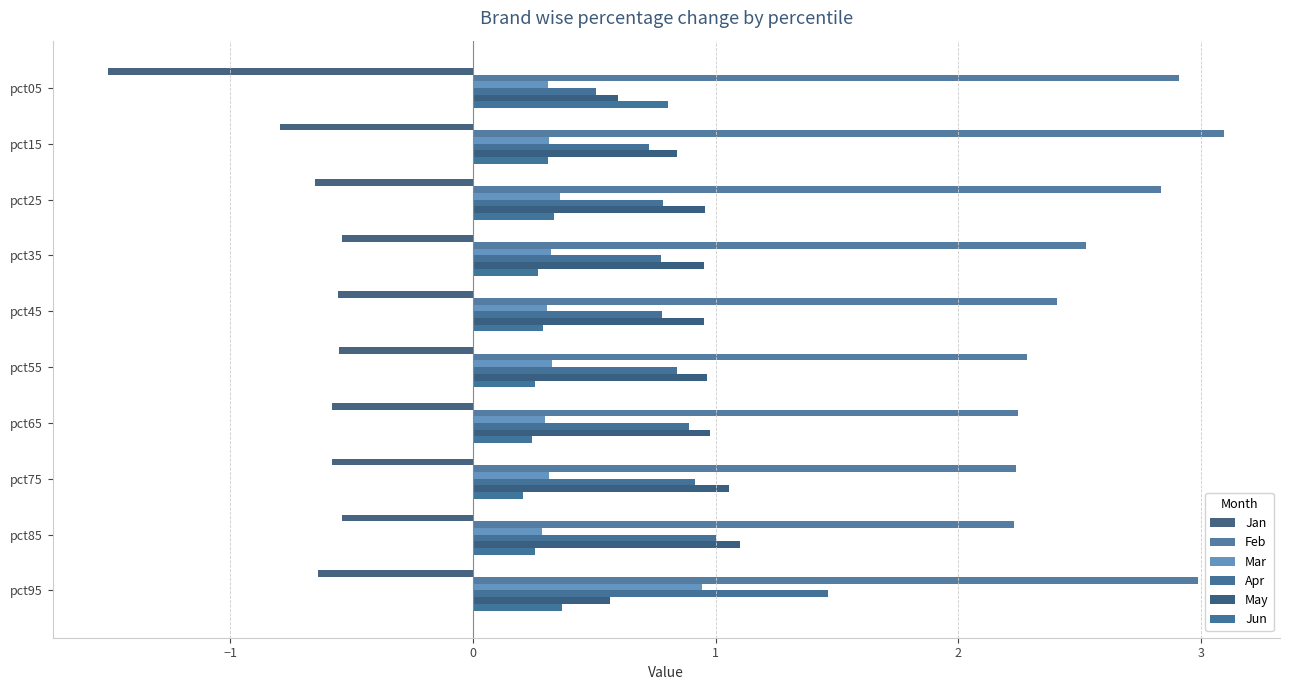

Reading right to left, transcribe all the data shown in this chart.

Jan: -0.6	-0.5	-0.6	-0.6	-0.6	-0.6	-0.5	-0.7	-0.8	-1.5
Feb: 3.0	2.2	2.2	2.2	2.3	2.4	2.5	2.8	3.1	2.9
Mar: 0.9	0.3	0.3	0.3	0.3	0.3	0.3	0.4	0.3	0.3
Apr: 1.5	1.0	0.9	0.9	0.8	0.8	0.8	0.8	0.7	0.5
May: 0.6	1.1	1.1	1.0	1.0	1.0	1.0	1.0	0.8	0.6
Jun: 0.4	0.3	0.2	0.2	0.3	0.3	0.3	0.3	0.3	0.8